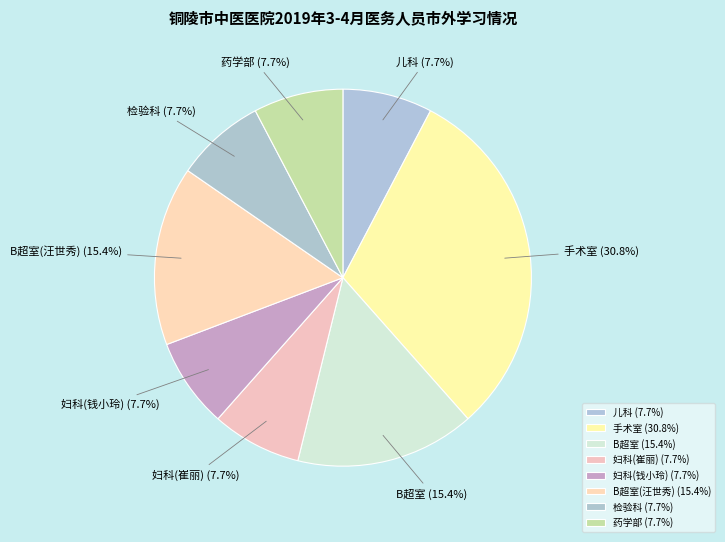

What percentage do 检验科 and B超室(汪世秀) together represent?

23.1%